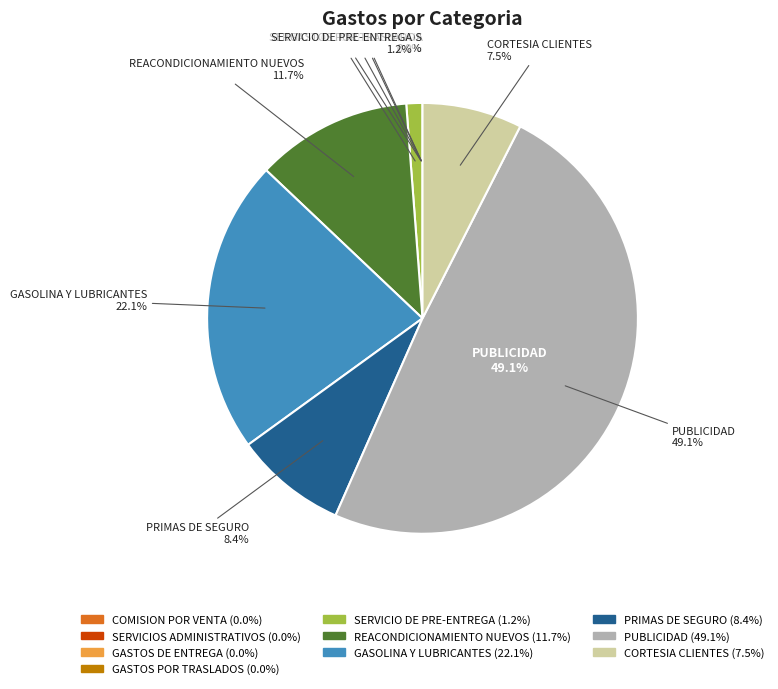

To the nearest percent, what is the average slice percentage?

10%